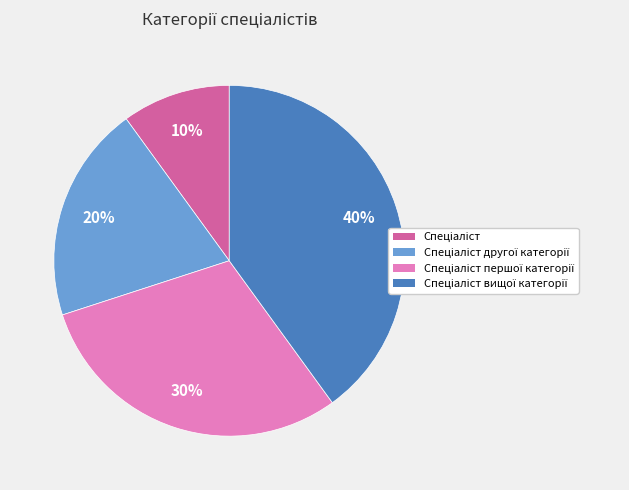

How many segments does this pie chart have?

4